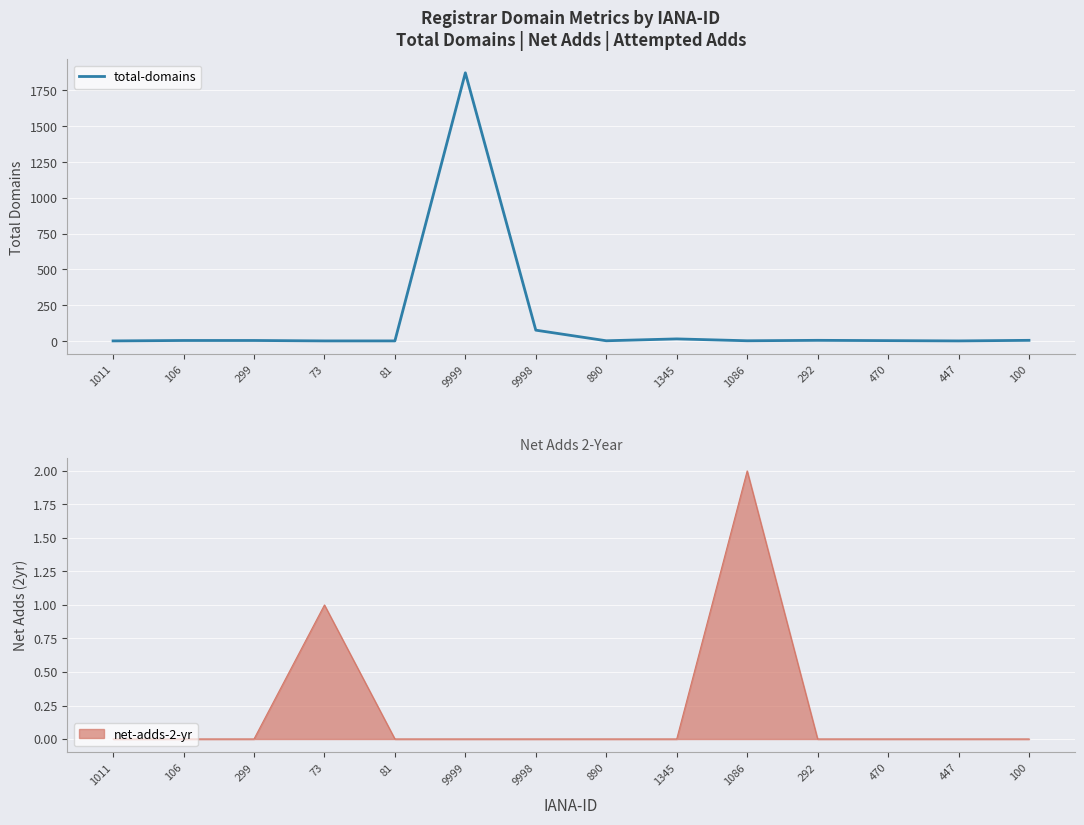

Where is the first local minimum?

890